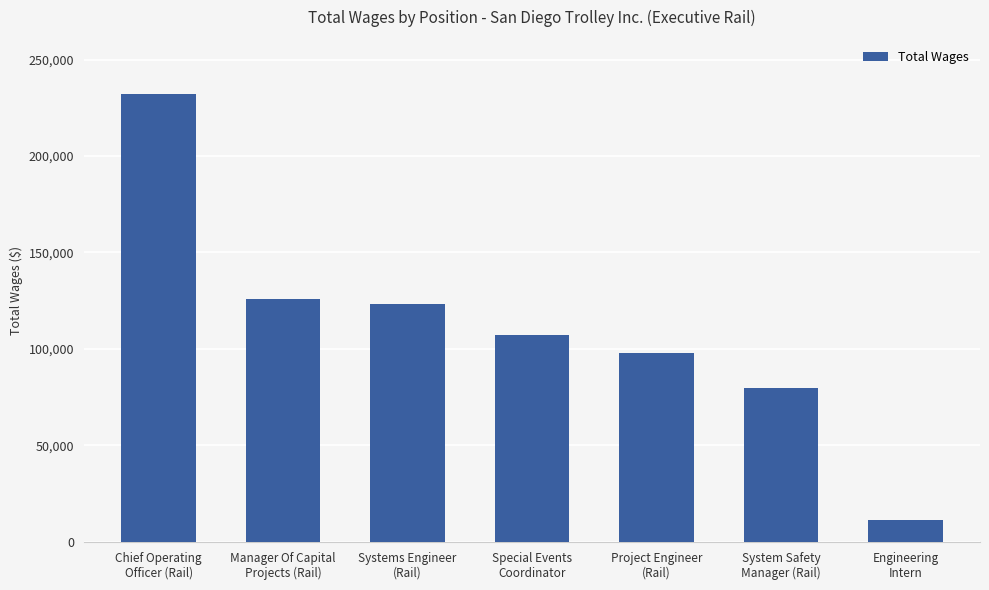

True or false: the data shows 63044 at Special Events
Coordinator.

False